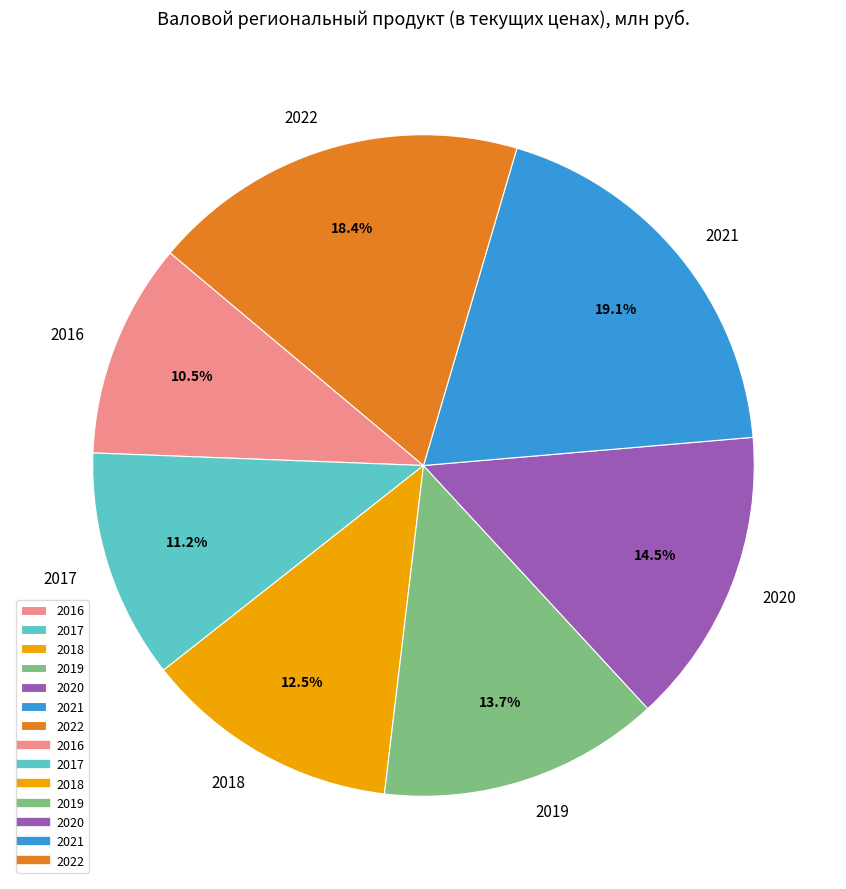

What percentage is the 2017 slice, to the nearest percent?

11%